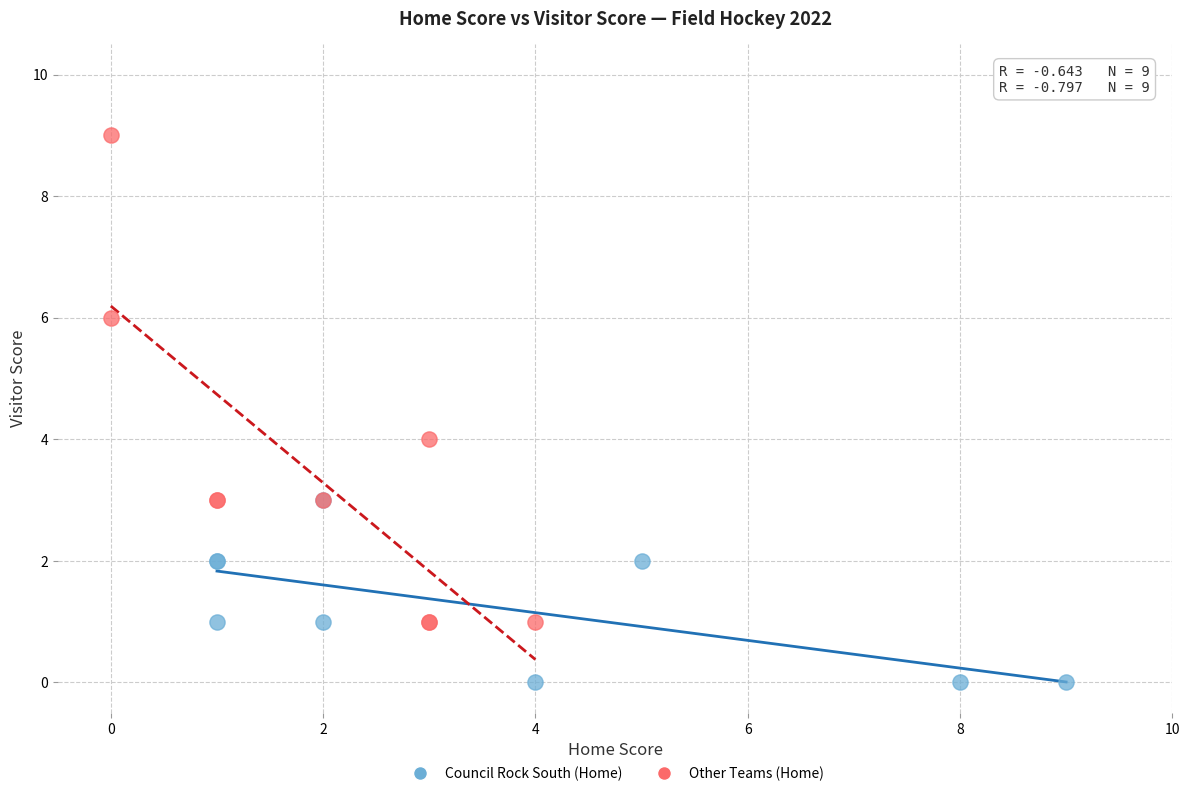

Which series contains the lowest Y value?

Council Rock South (Home)